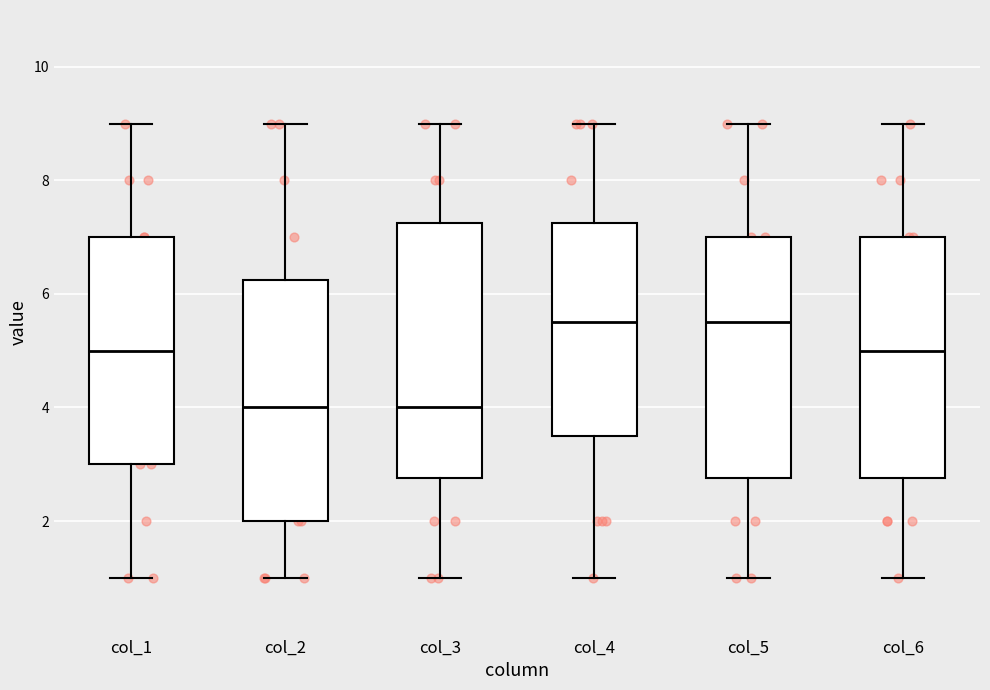

Where does the upper whisker of the box for col_4 end on the y-axis? The values are not printed on the chart, so give them approximately, as read against the axis.

9.0